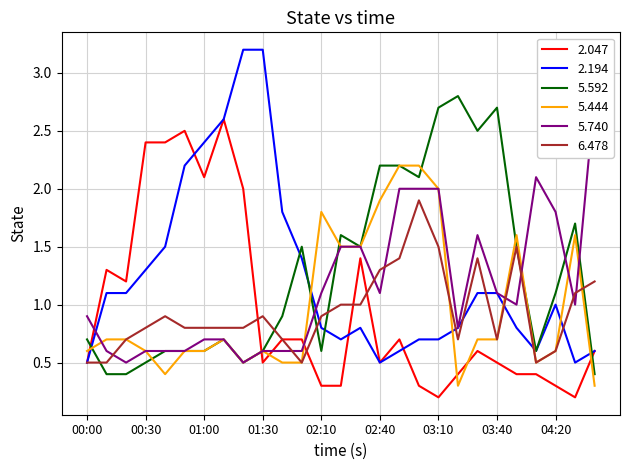

After their last crossing, which series has the higher values: 6.478 or 5.592?

6.478